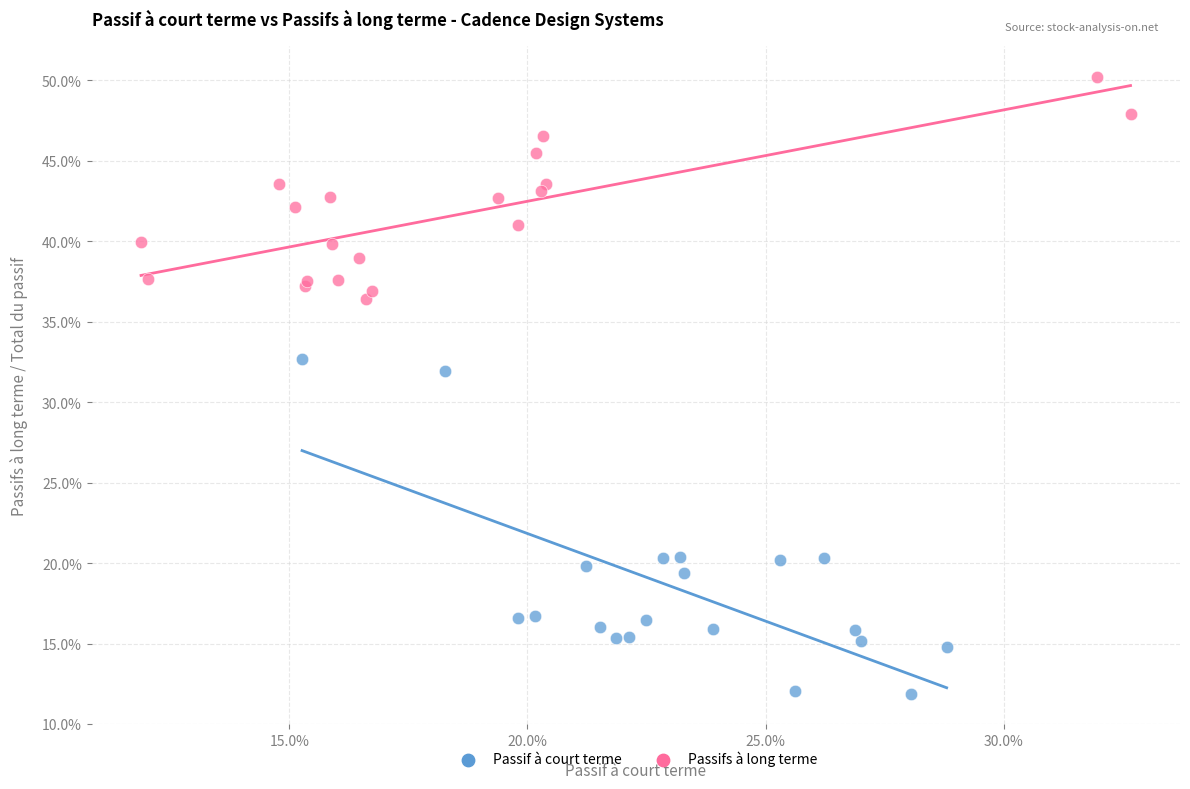

Which series contains the highest Y value?

Passifs à long terme